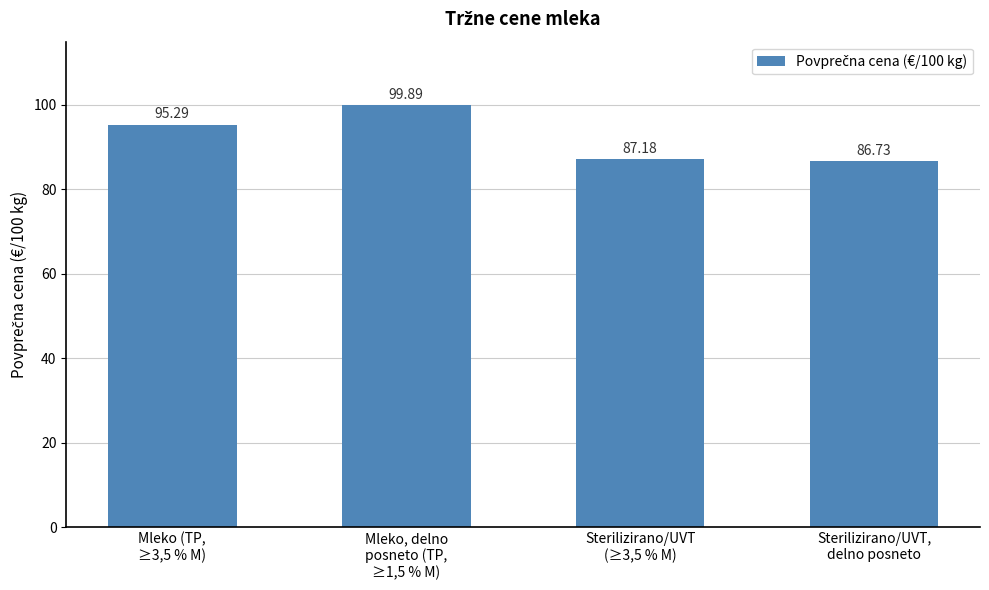

What is the smallest value displayed?

86.7